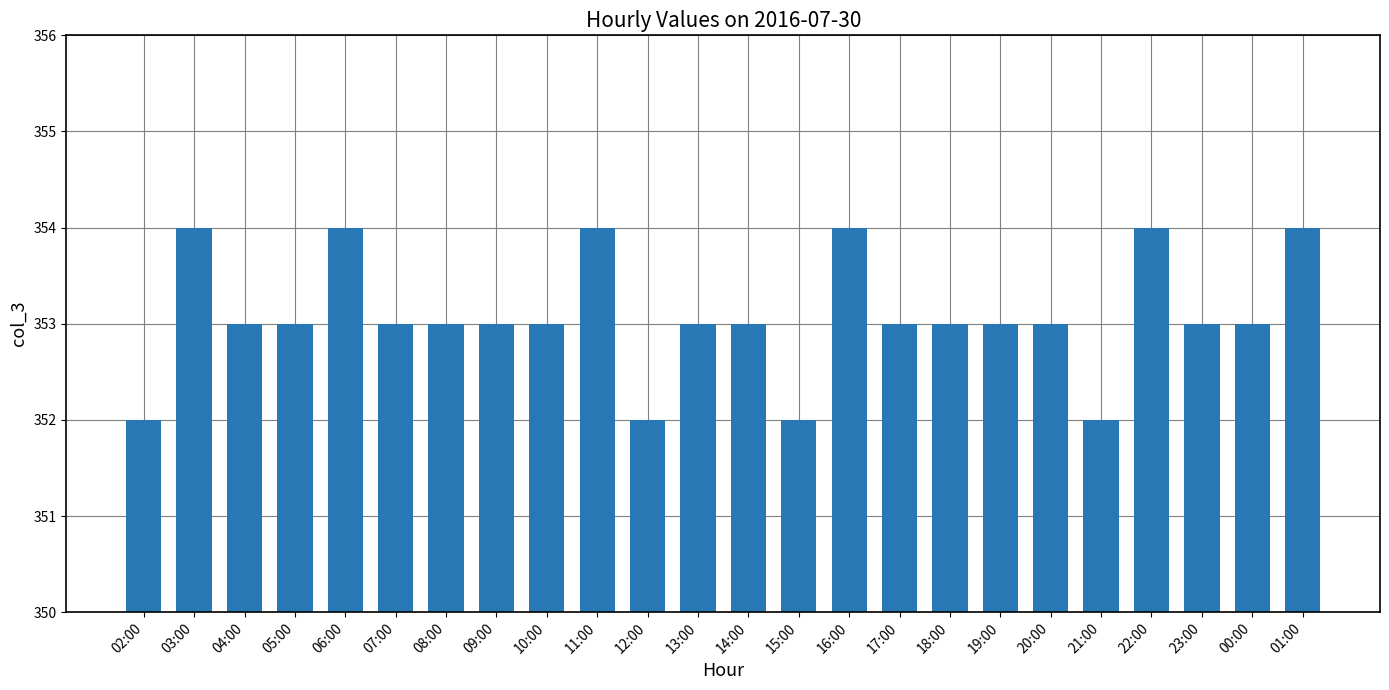

What is the change in value from 09:00 to 22:00?

+1